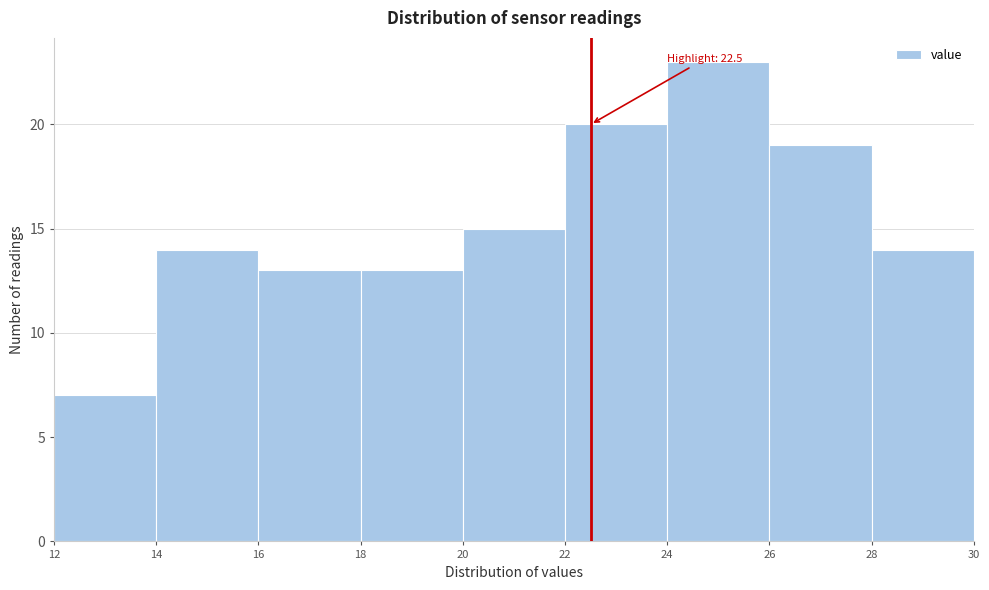

Which range on the x-axis has the tallest bar?

24 to 26